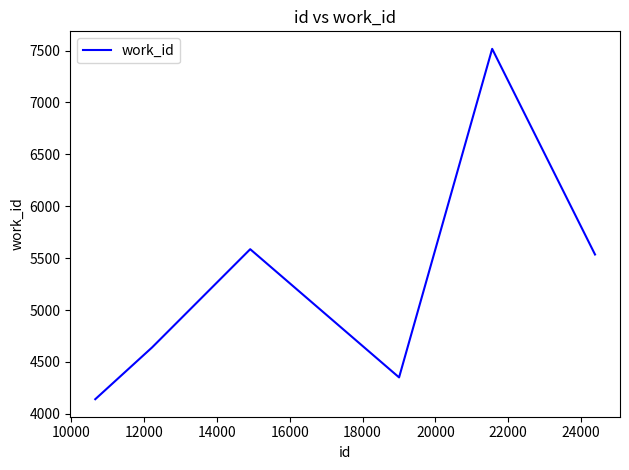

What is the smallest value displayed?

4141